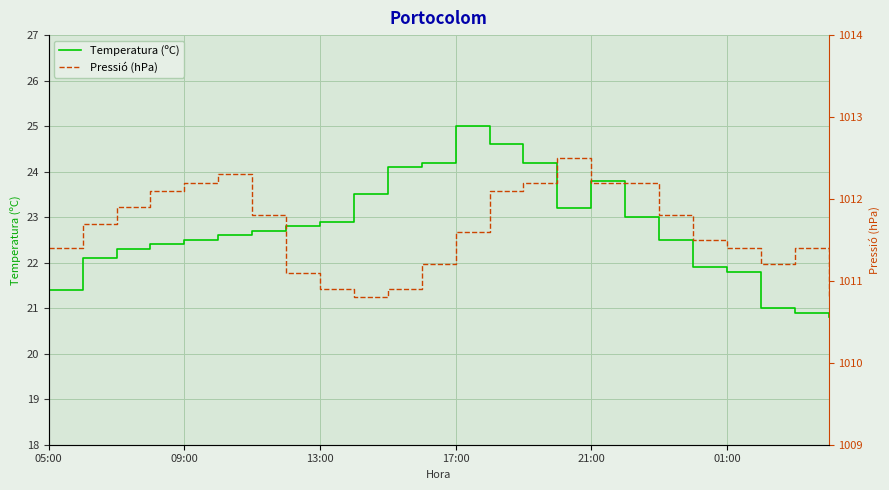

At which label does Temperatura (ºC) reach its peak?

17:00